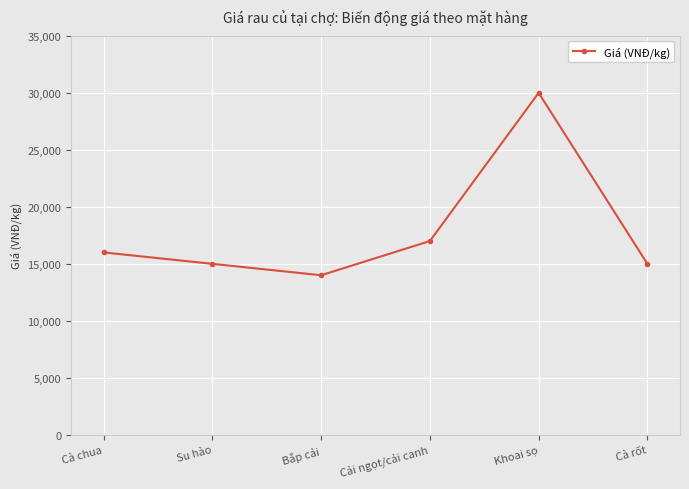

Reading left to right, extract all data points from this chart.

Cà chua=16000	Su hào=15000	Bắp cải=14000	Cải ngọt/cải canh=17000	Khoai sọ=30000	Cà rốt=15000